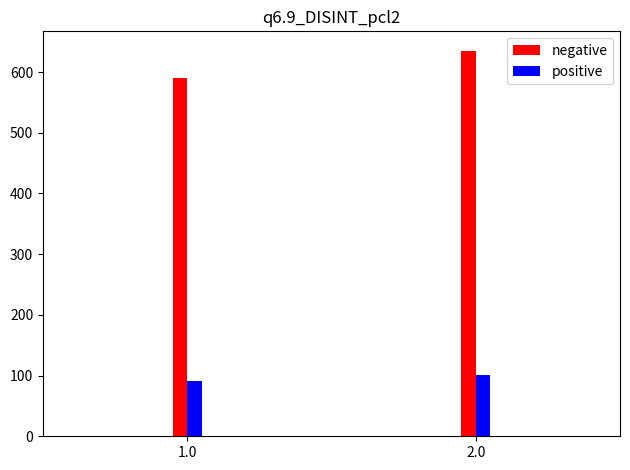

Which category has the lowest value across all series?

1.0